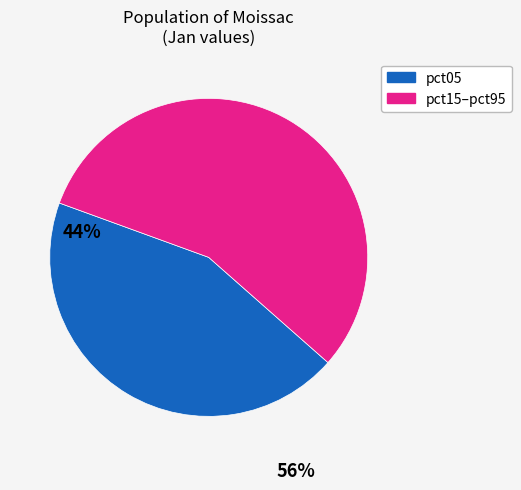

Is there any slice that represents more than half of the pie?

Yes